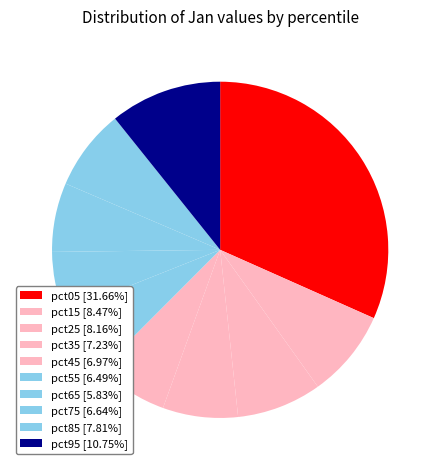

To the nearest percent, what is the difference between the largest and smallest slice percentages?

26%